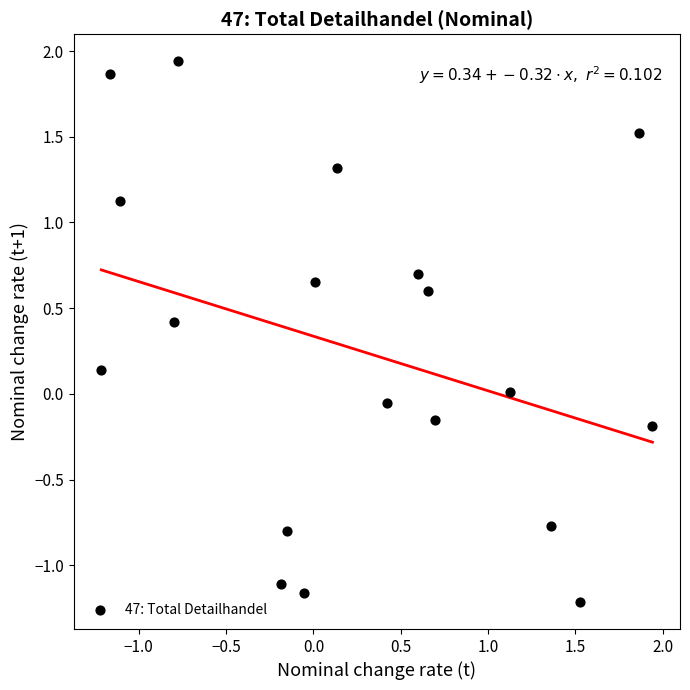

What is the range of Y values (max minus min)?

3.2